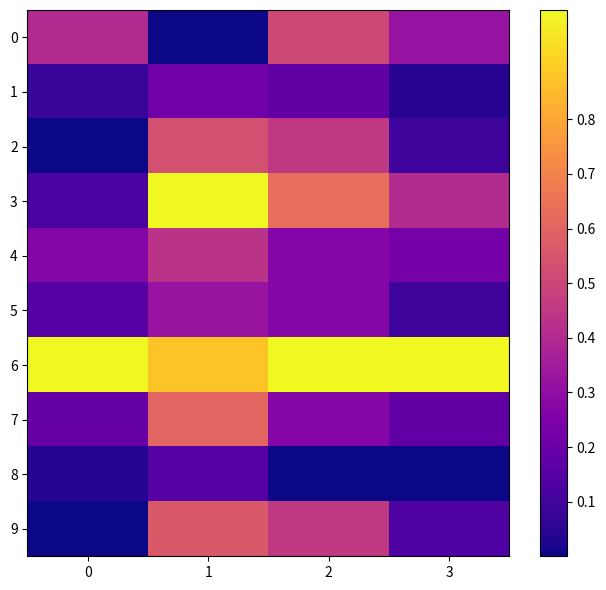

At how many categories does at least one series exceed 0?

4